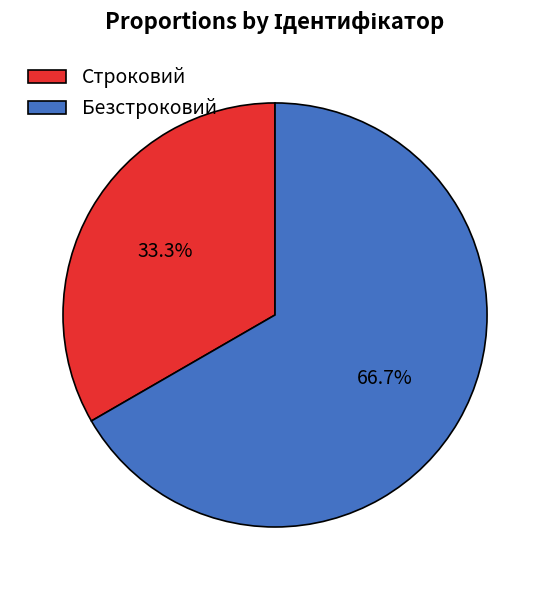

To the nearest percent, what percentage of the pie is Безстроковий?

67%